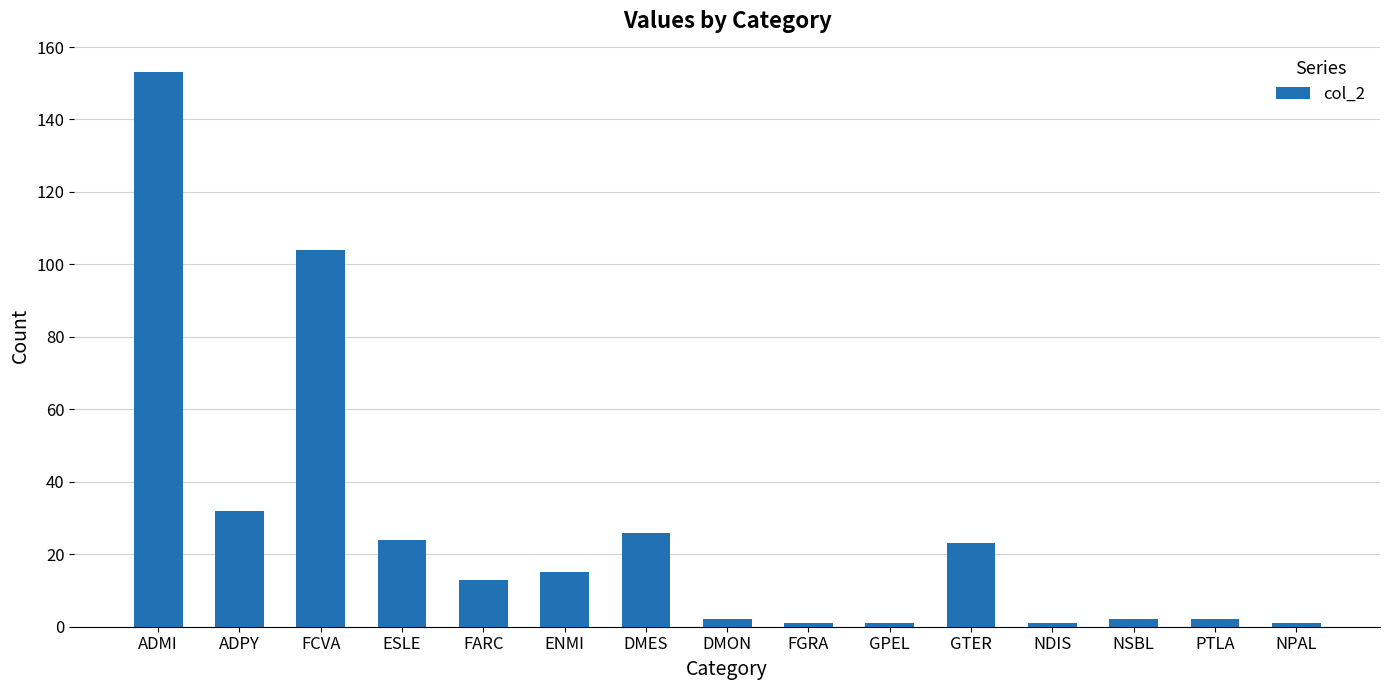

Reading right to left, what are all the values shown in this chart?

NPAL=1	PTLA=2	NSBL=2	NDIS=1	GTER=23	GPEL=1	FGRA=1	DMON=2	DMES=26	ENMI=15	FARC=13	ESLE=24	FCVA=104	ADPY=32	ADMI=153